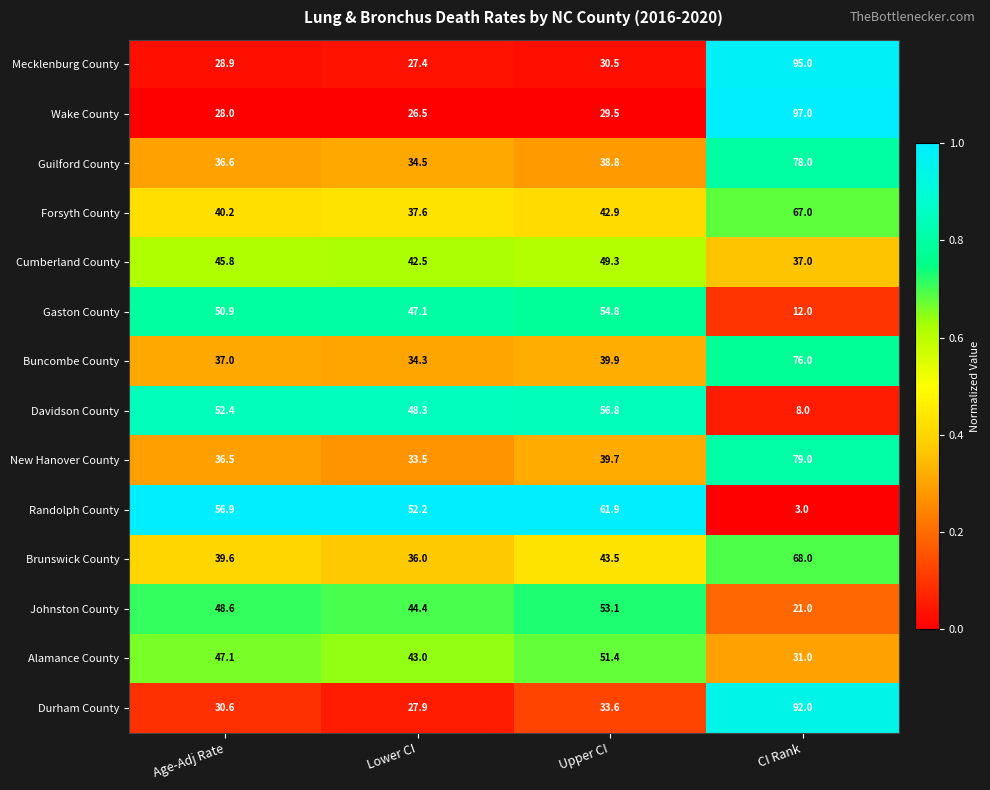

Which series has the largest range (max minus min)?

Wake County